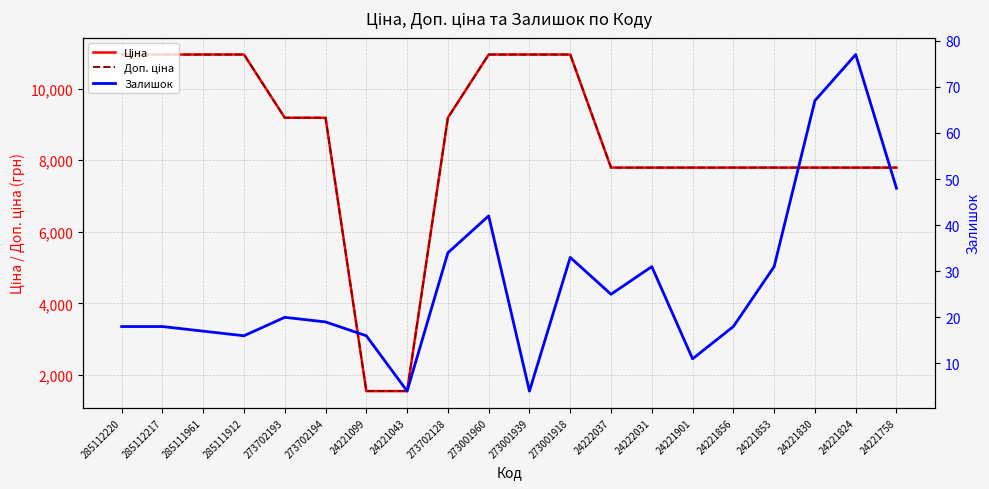

Reading left to right, extract all data points from this chart.

Ціна: 285112220=10952.0	285112217=10952.0	285111961=10952.0	285111912=10952.0	273702193=9185.9	273702194=9185.9	24221099=1547.7	24221043=1547.7	273702128=9185.9	273001960=10952.0	273001939=10952.0	273001918=10952.0	24222037=7792.9	24222031=7792.9	24221901=7792.9	24221856=7792.9	24221853=7792.9	24221830=7792.9	24221824=7792.9	24221758=7792.9
Доп. ціна: 285112220=10952.0	285112217=10952.0	285111961=10952.0	285111912=10952.0	273702193=9185.9	273702194=9185.9	24221099=1548.0	24221043=1548.0	273702128=9185.9	273001960=10952.0	273001939=10952.0	273001918=10952.0	24222037=7792.9	24222031=7792.9	24221901=7792.9	24221856=7792.9	24221853=7792.9	24221830=7792.9	24221824=7792.9	24221758=7792.9
Залишок: 285112220=18.0	285112217=18.0	285111961=17.0	285111912=16.0	273702193=20.0	273702194=19.0	24221099=16.0	24221043=4.0	273702128=34.0	273001960=42.0	273001939=4.0	273001918=33.0	24222037=25.0	24222031=31.0	24221901=11.0	24221856=18.0	24221853=31.0	24221830=67.0	24221824=77.0	24221758=48.0